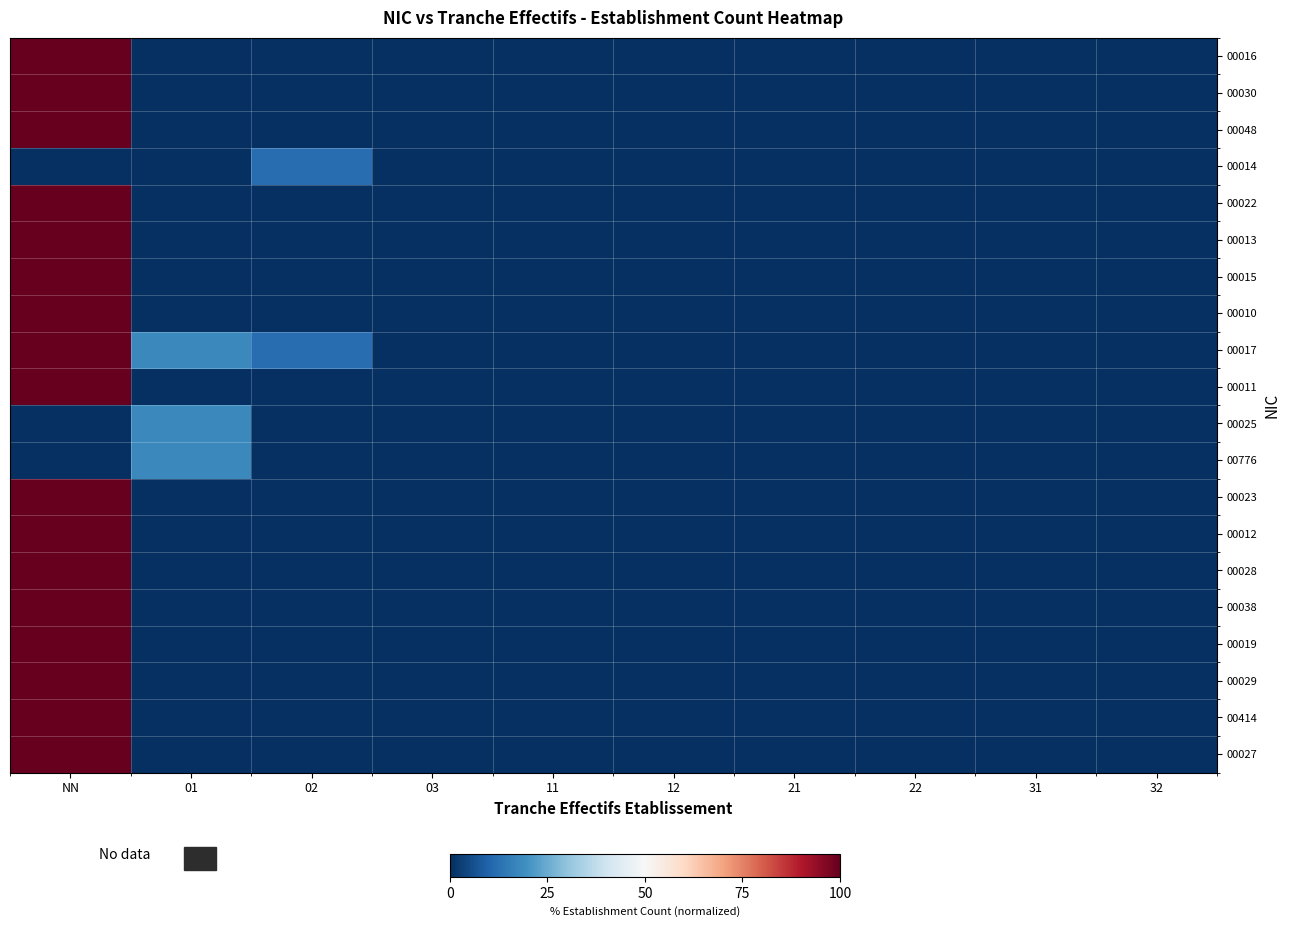

Which series changed the most between 02 and 03?

00014